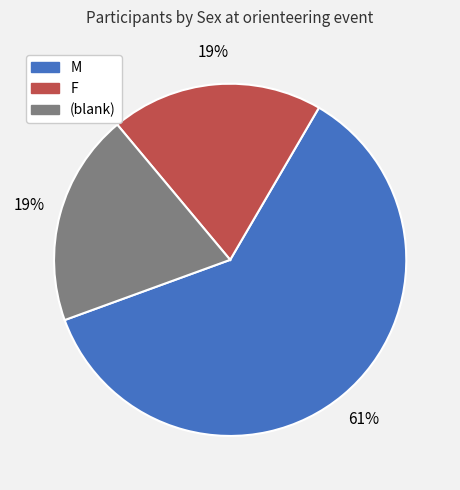

The (blank) slice represents 19% of the pie. True or false?

True